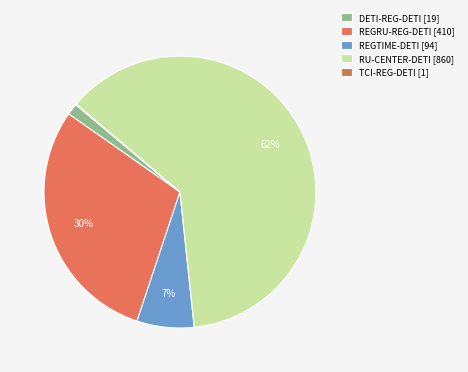

Does RU-CENTER-DETI account for over 50% of the chart?

Yes